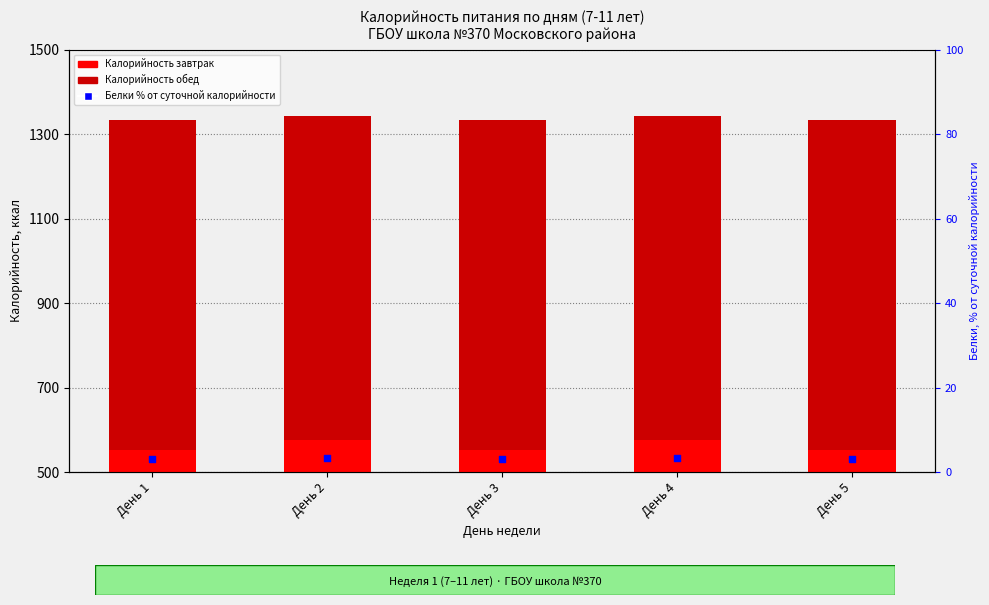

Is the value of Калорийность завтрак at День 4 greater than the value of Белки % от суточной нормы at День 3?

Yes